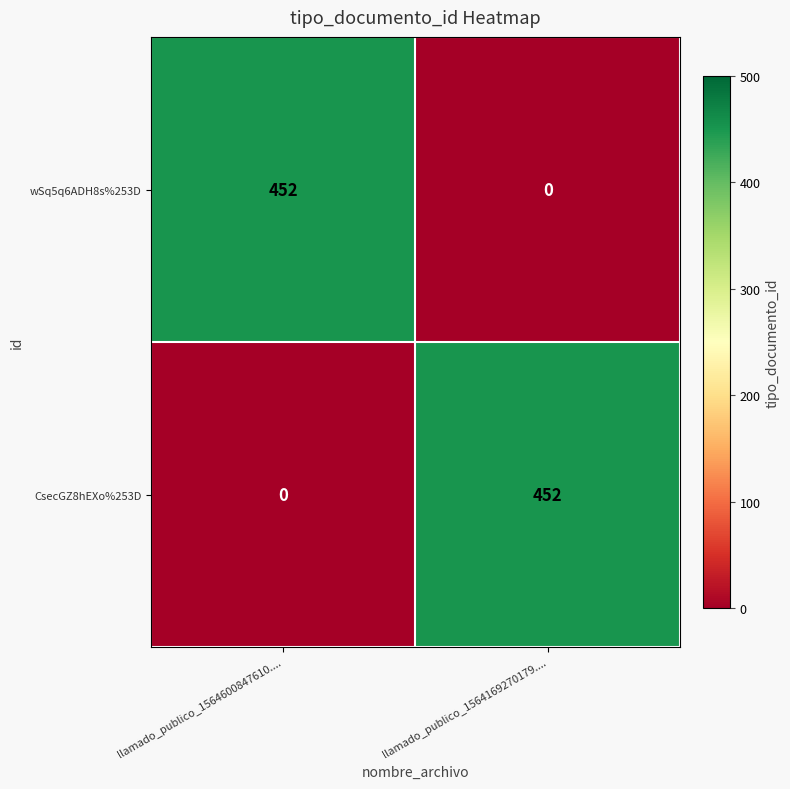

What is the sum of all wSq5q6ADH8s%253D values?

452